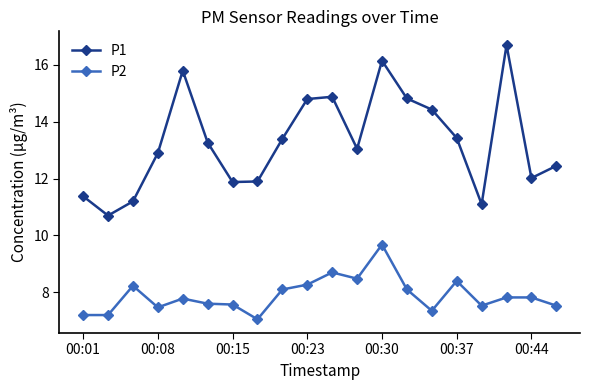

True or false: P2 has more than 2 points higher than both neighbors.

True